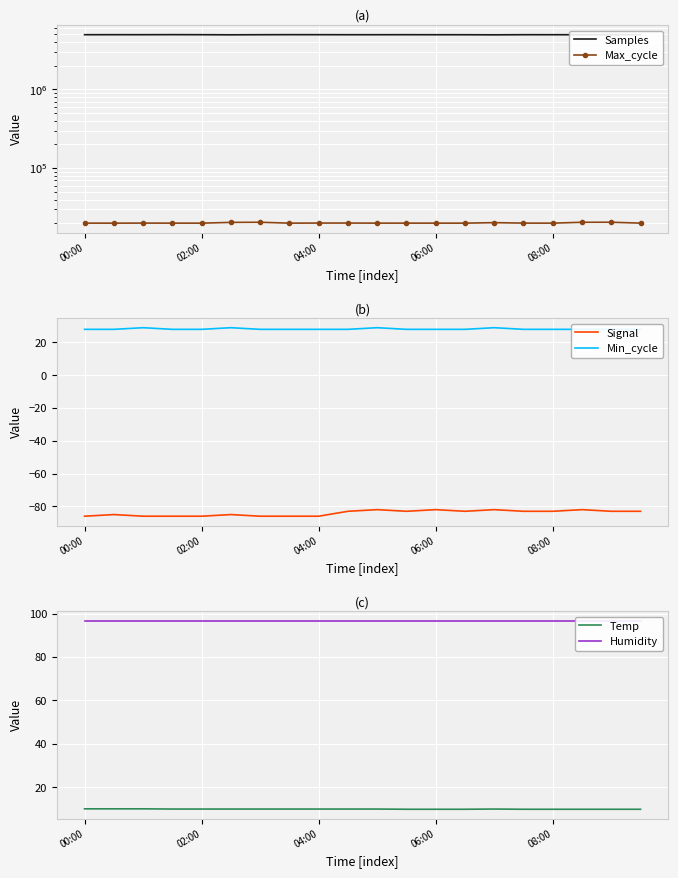

What is the difference between the maximum and minimum values in the Signal series?

4